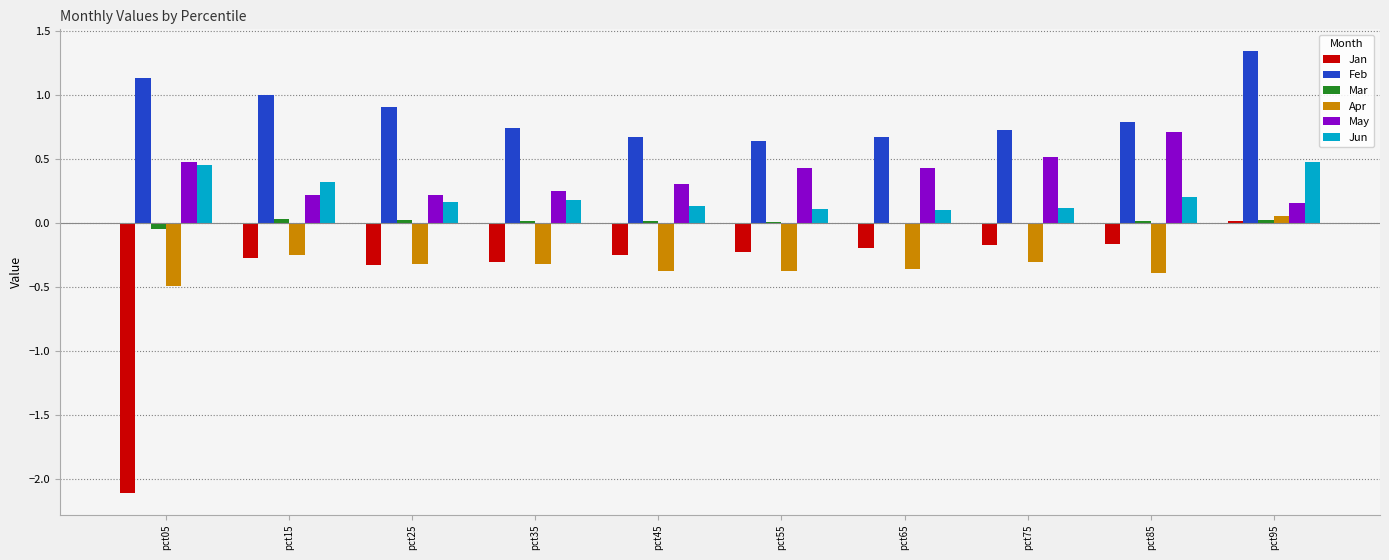

What are all the series names shown in the legend?

Jan, Feb, Mar, Apr, May, Jun